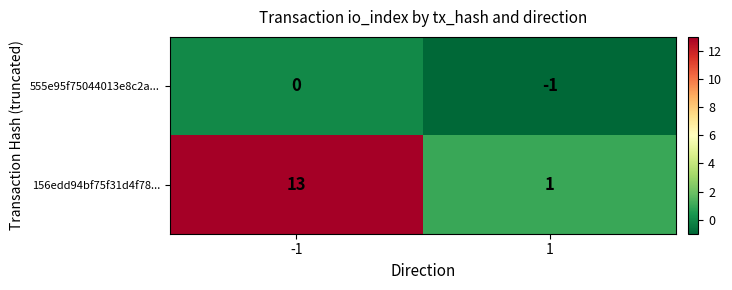

Which series has the largest range (max minus min)?

156edd94bf75f31d4f78...